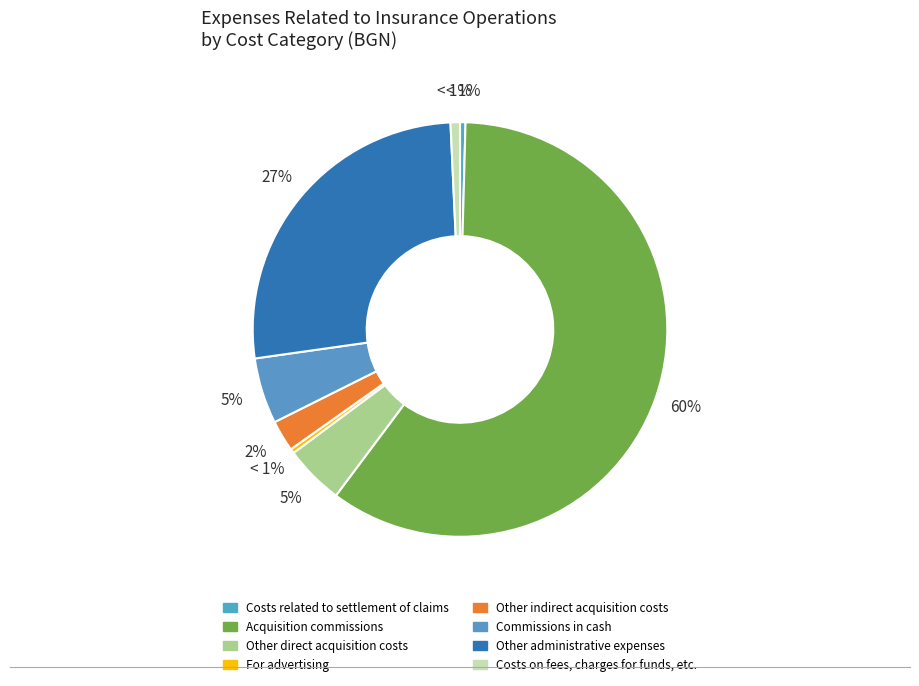

How many slices are in this pie chart?

8